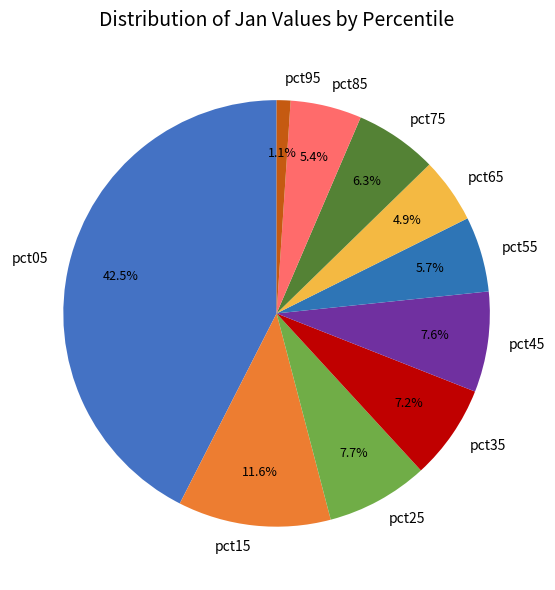

Is there a majority slice in this chart?

No